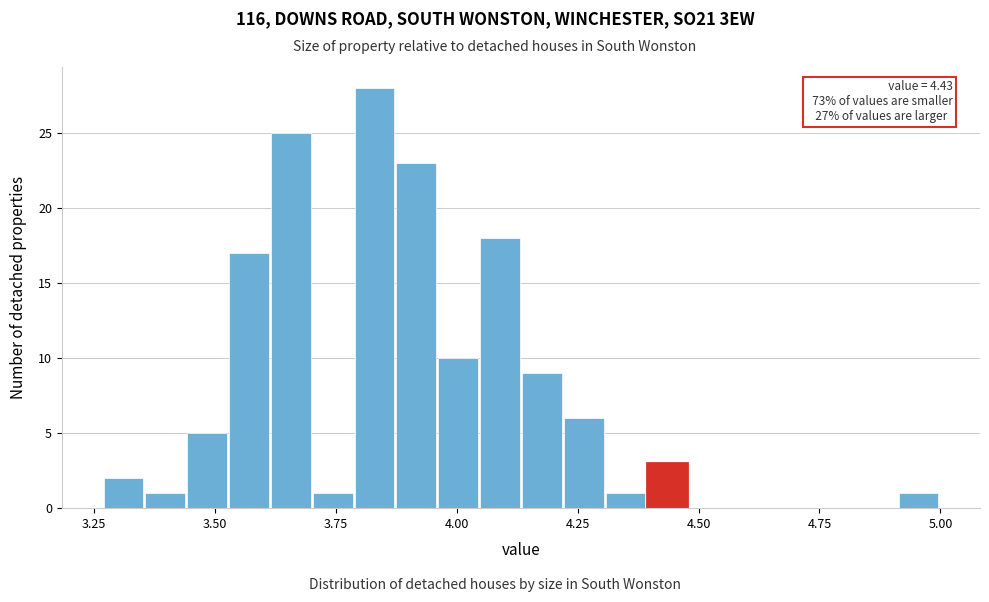

Read against the x-axis, roughly where is the centre of the tallest bar?

3.85